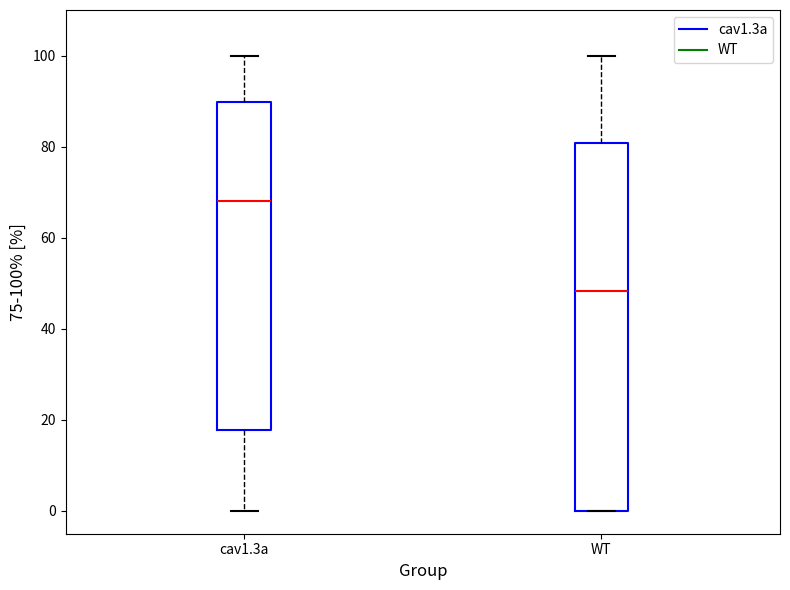

Comparing the boxes themselves (not the whiskers), which one is the tallest?

WT